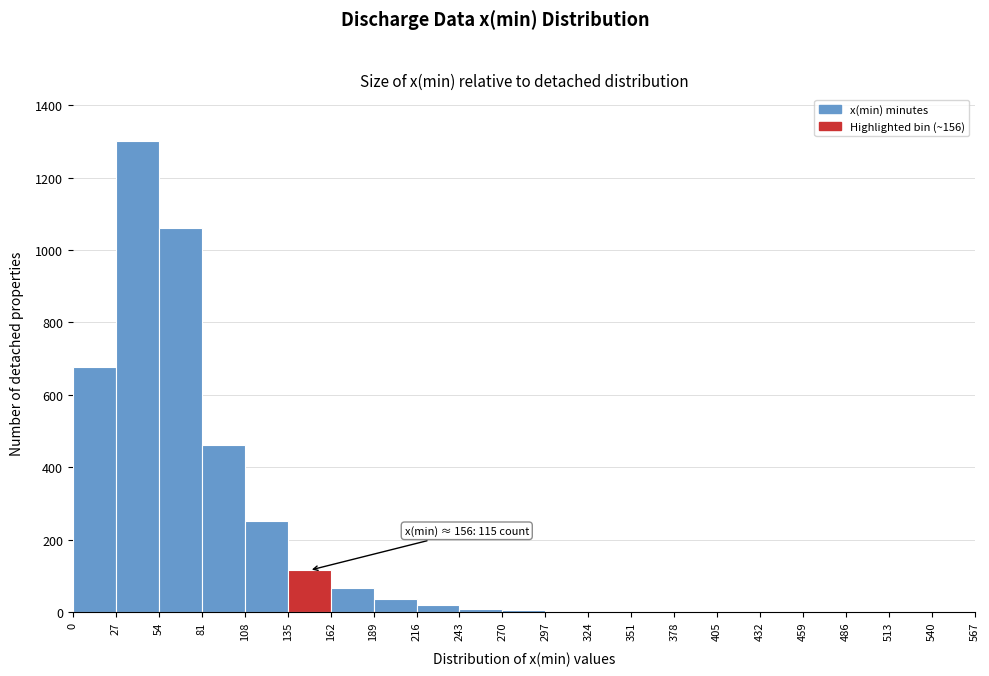

Over which range of the x-axis is the bar tallest?

27 to 54